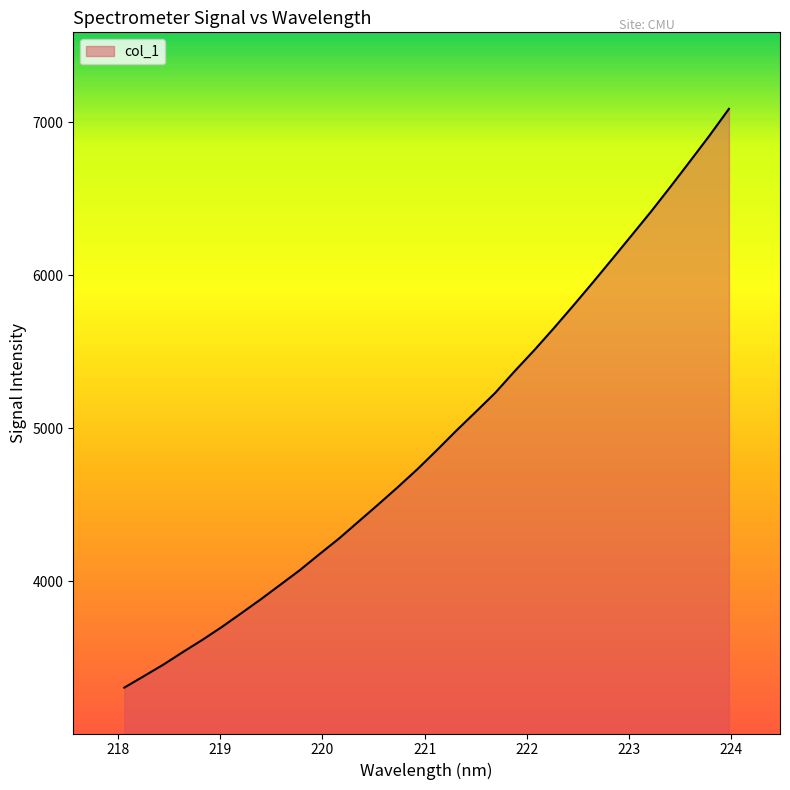

What is the difference between the maximum and minimum values?

3782.8